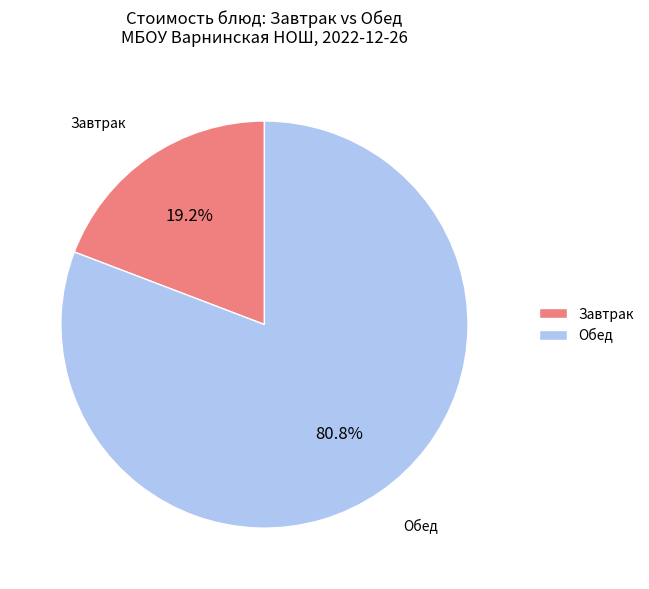

Combined, do Завтрак and Обед account for over 50%?

Yes